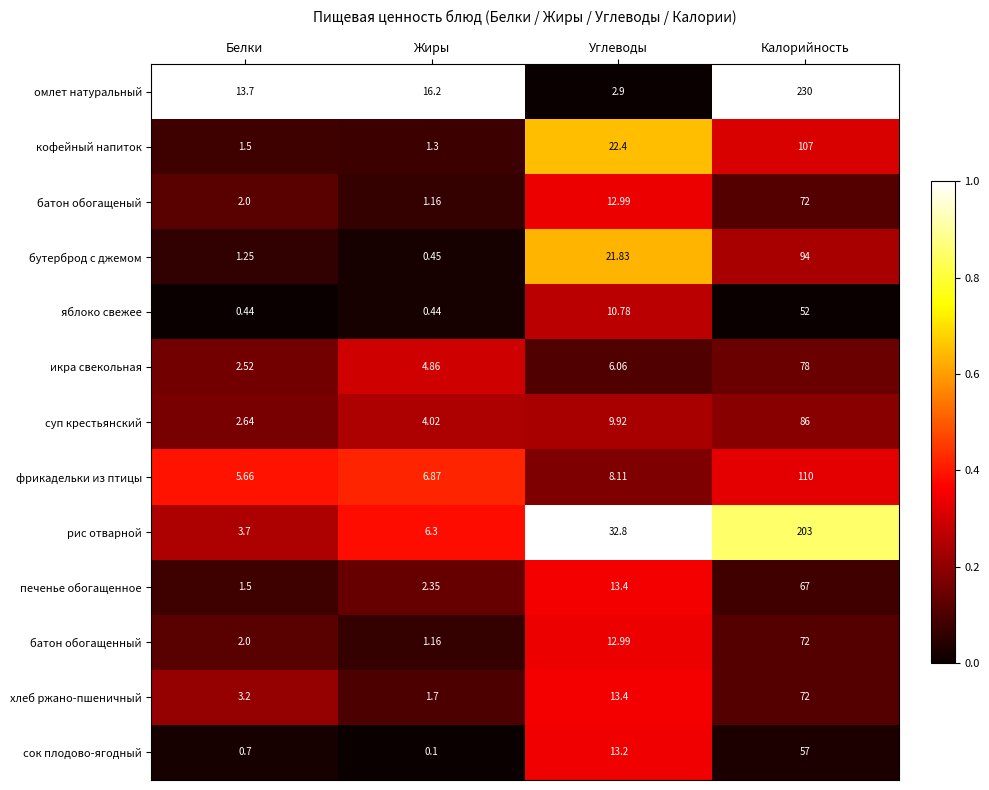

Which category has the highest value across all series?

Калорийность